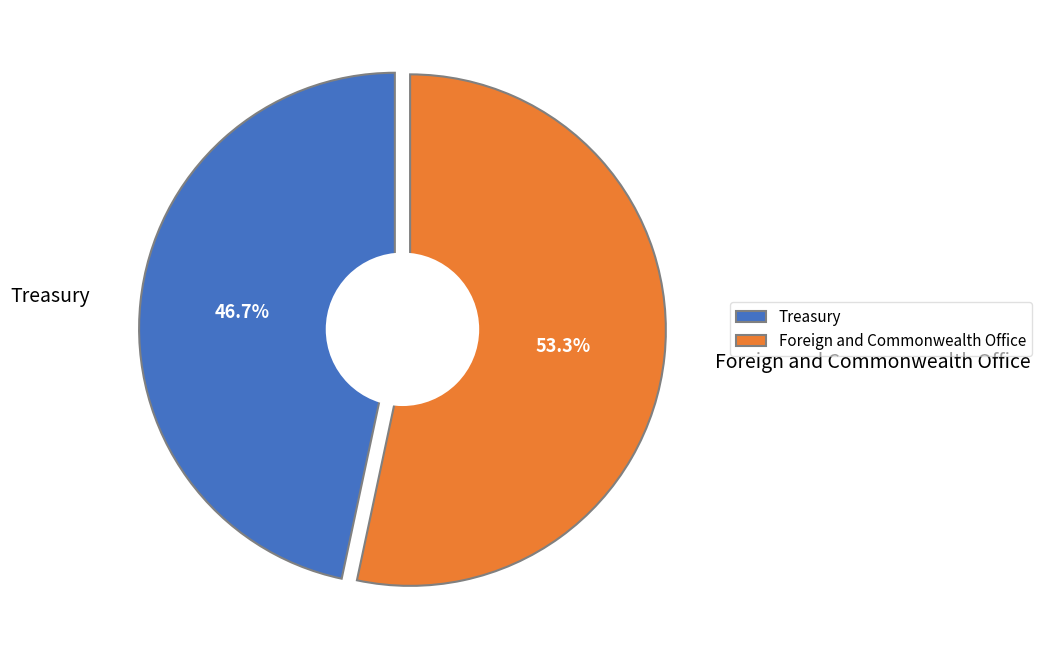

How many slices are in this pie chart?

2